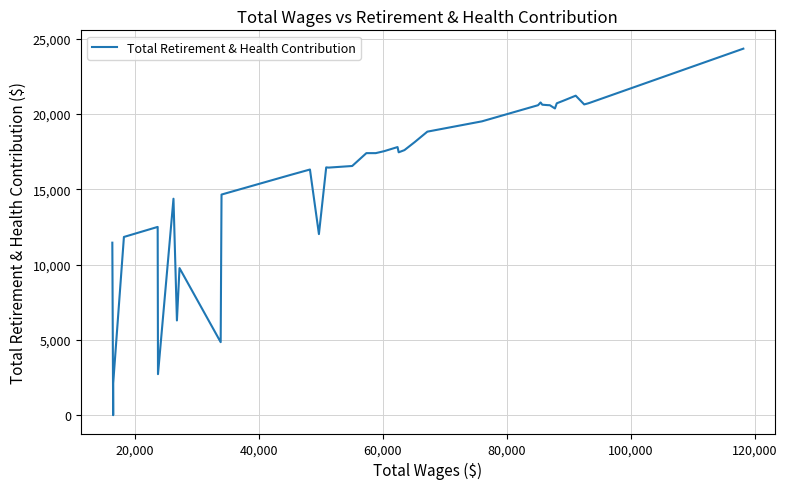

What is the difference between the maximum and minimum values?

24343